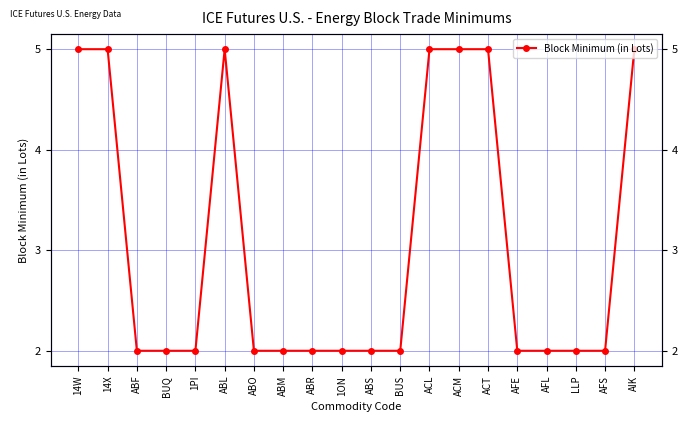

Reading left to right, extract all data points from this chart.

5	5	2	2	2	5	2	2	2	2	2	2	5	5	5	2	2	2	2	5